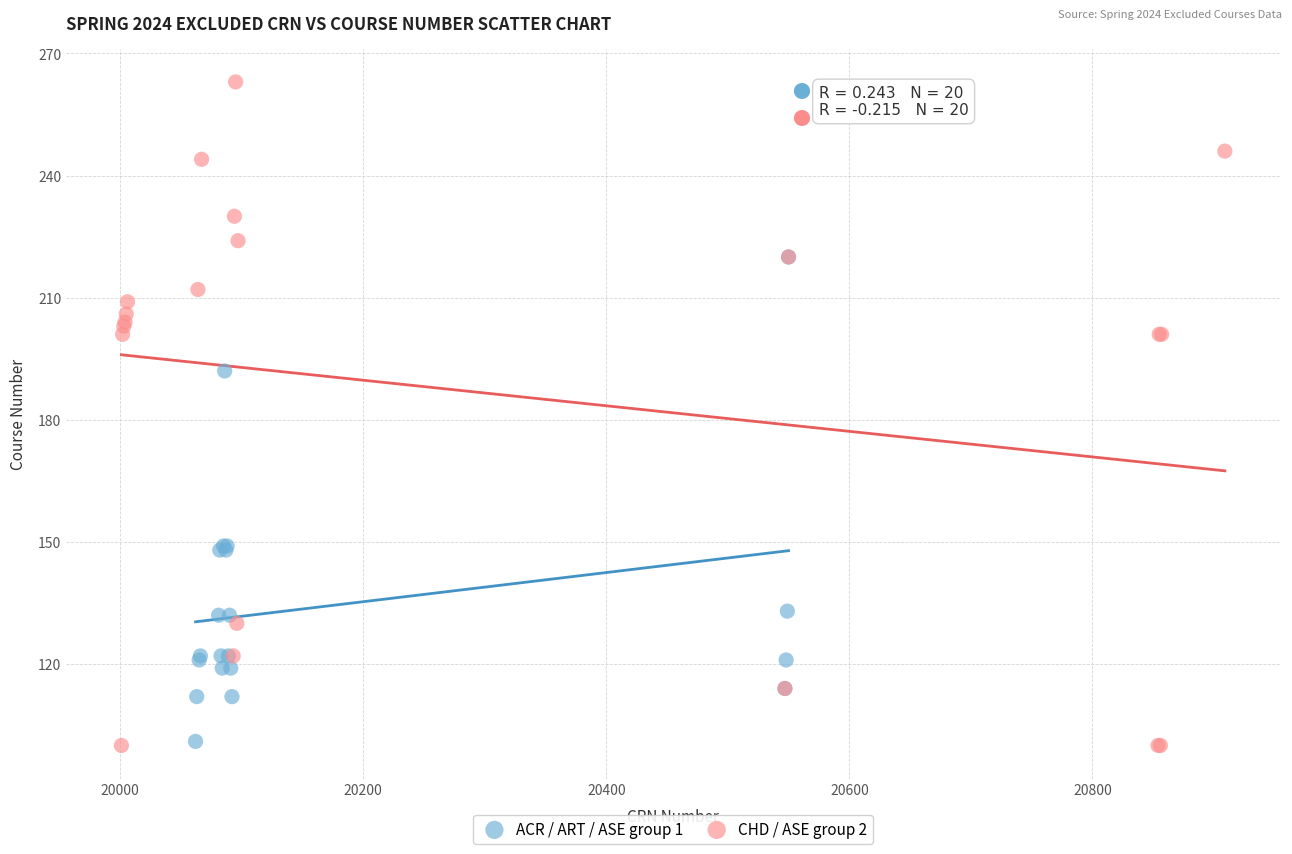

Which series reaches the maximum Y coordinate?

CHD / ASE group 2